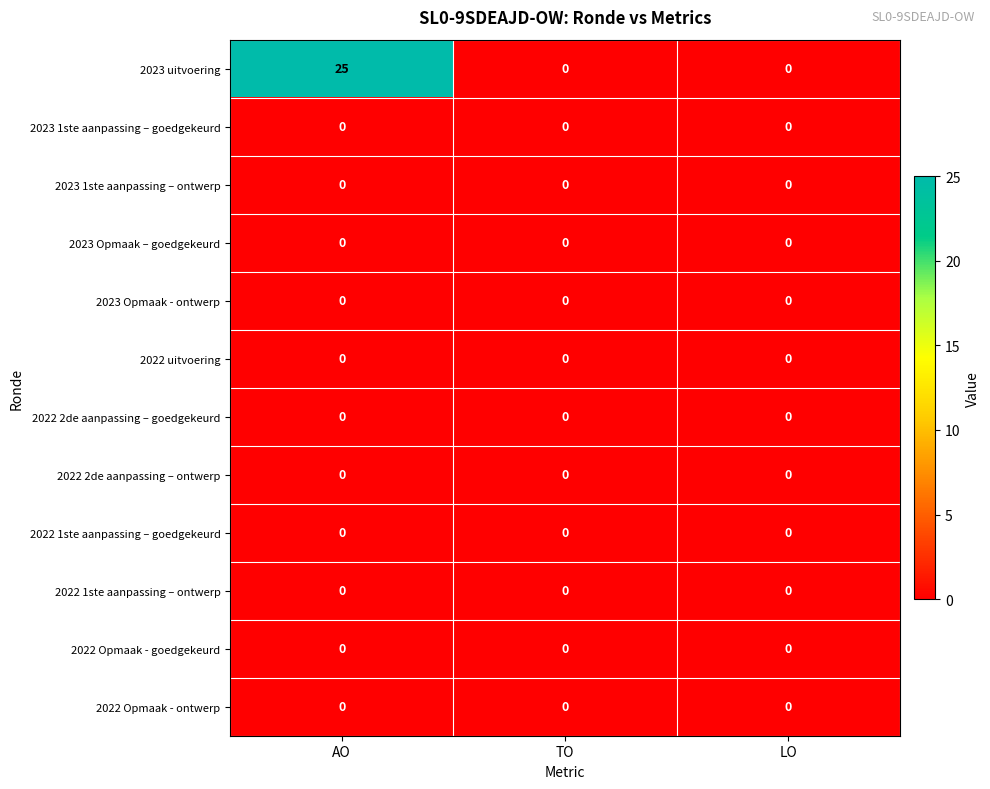

Which series changed the most between AO and TO?

2023 uitvoering